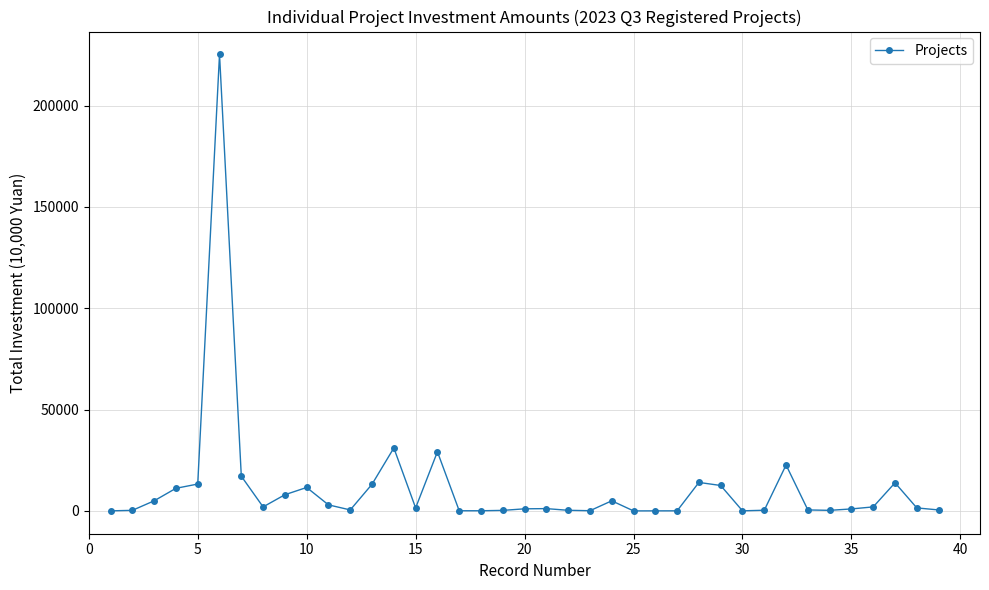

What is the value of the 4th point from the left?

11171.3